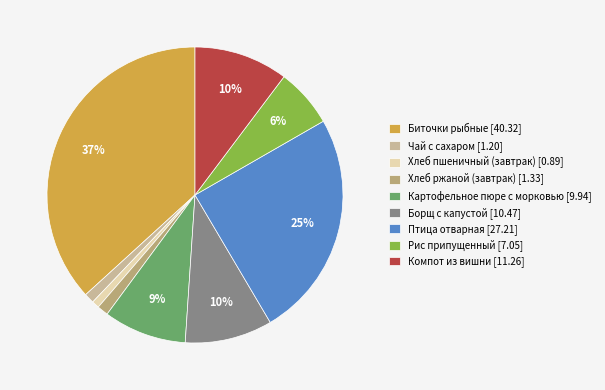

Does Рис припущенный account for over 50% of the chart?

No